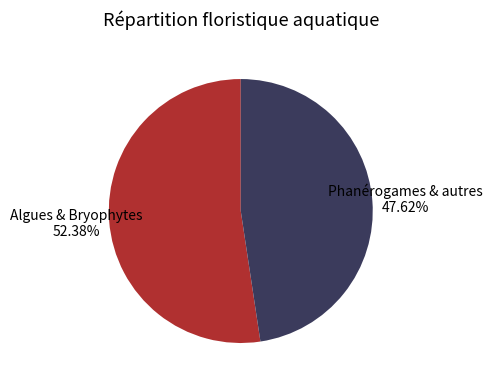

Does any single category account for the majority?

Yes